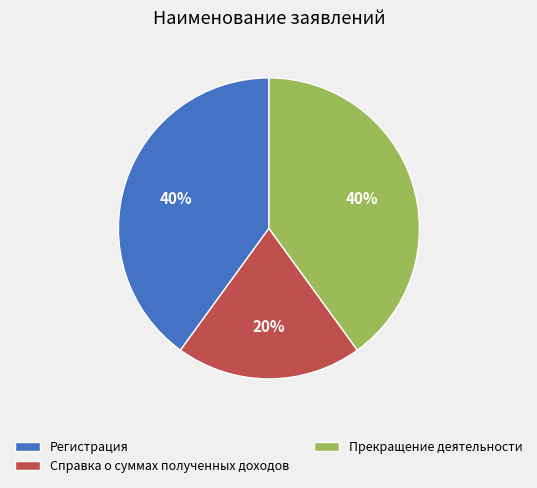

To the nearest percent, what percentage of the pie is Прекращение деятельности?

40%